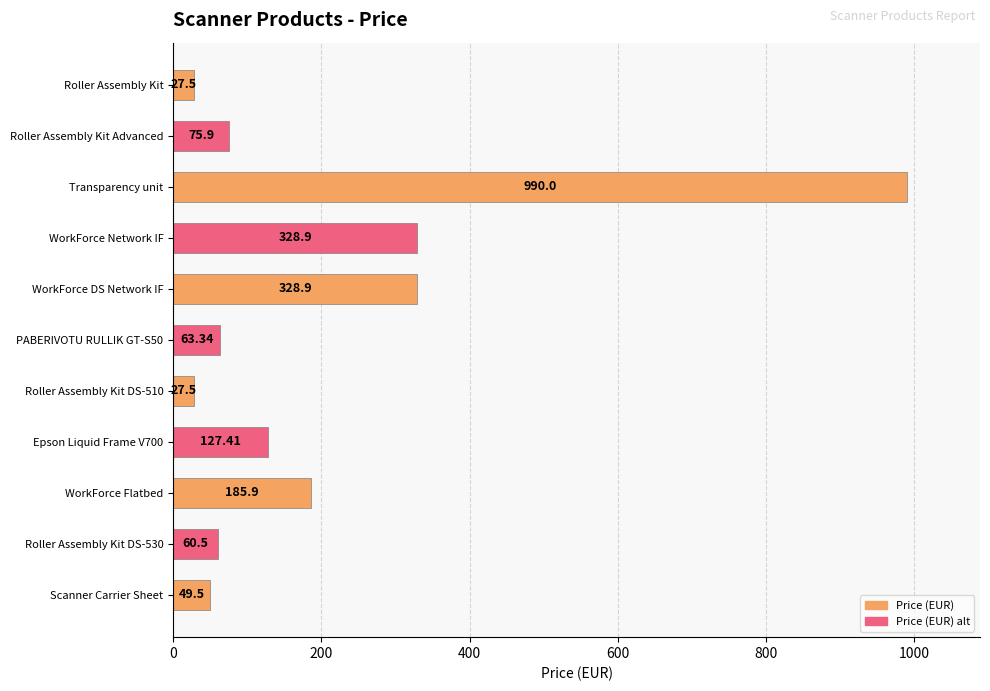

Approximately how many times larger is the value at Transparency unit compared to WorkForce Flatbed?

5.3